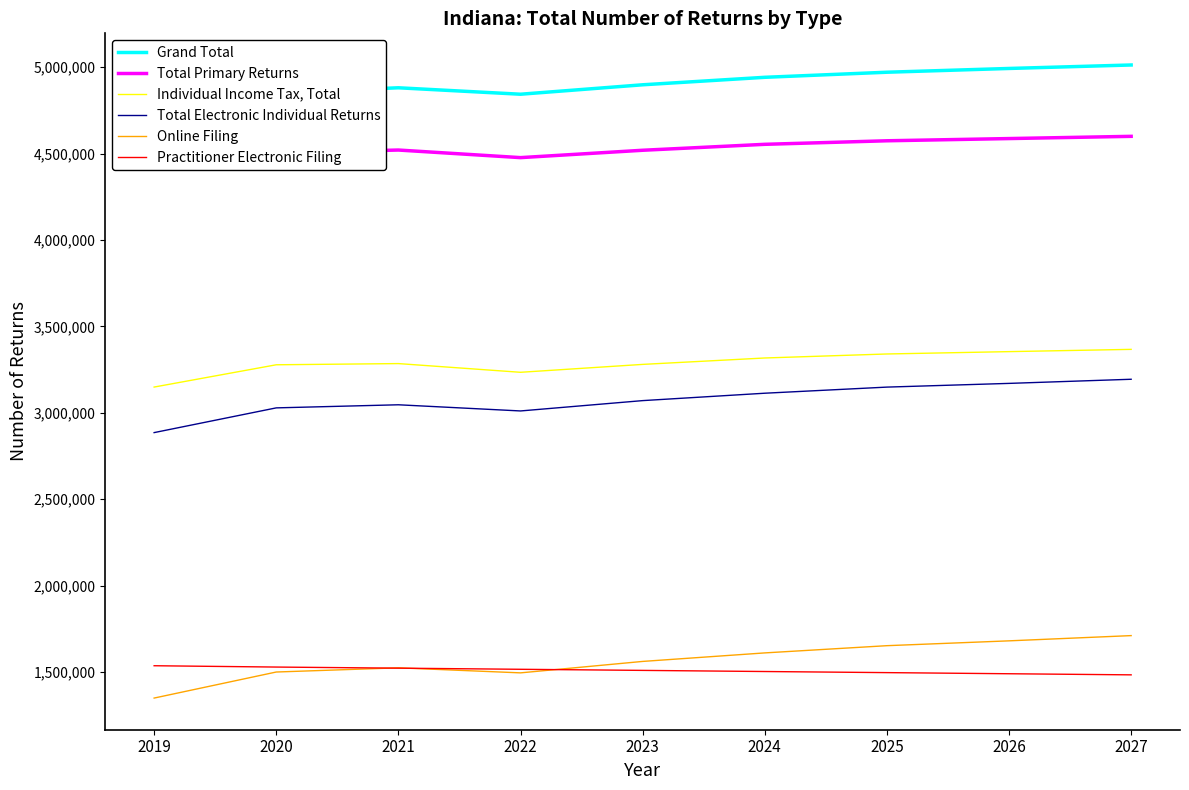

What is the average value of the Individual Income Tax, Total series?

3289431